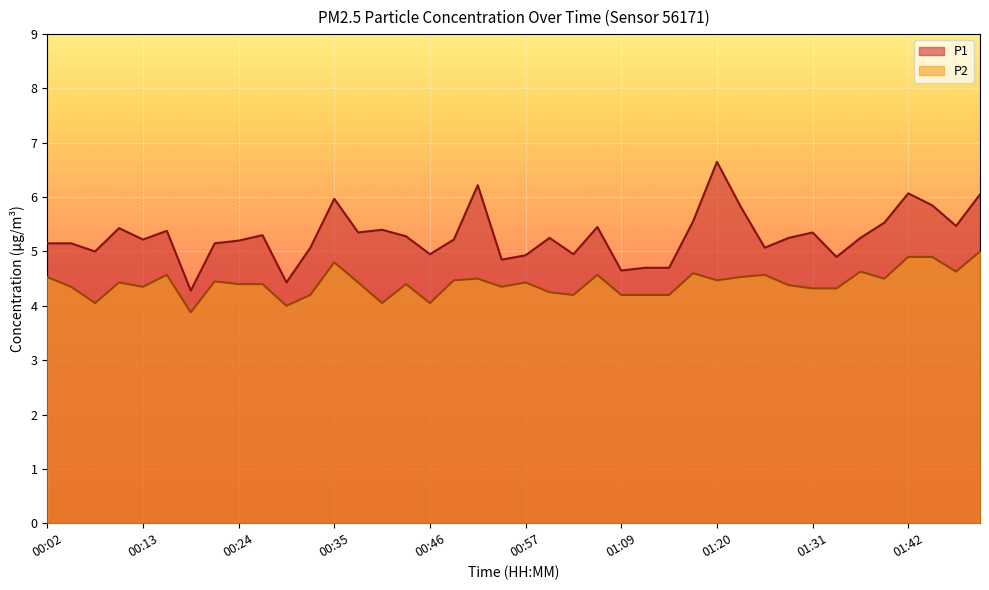

How many lines are shown in the chart?

2